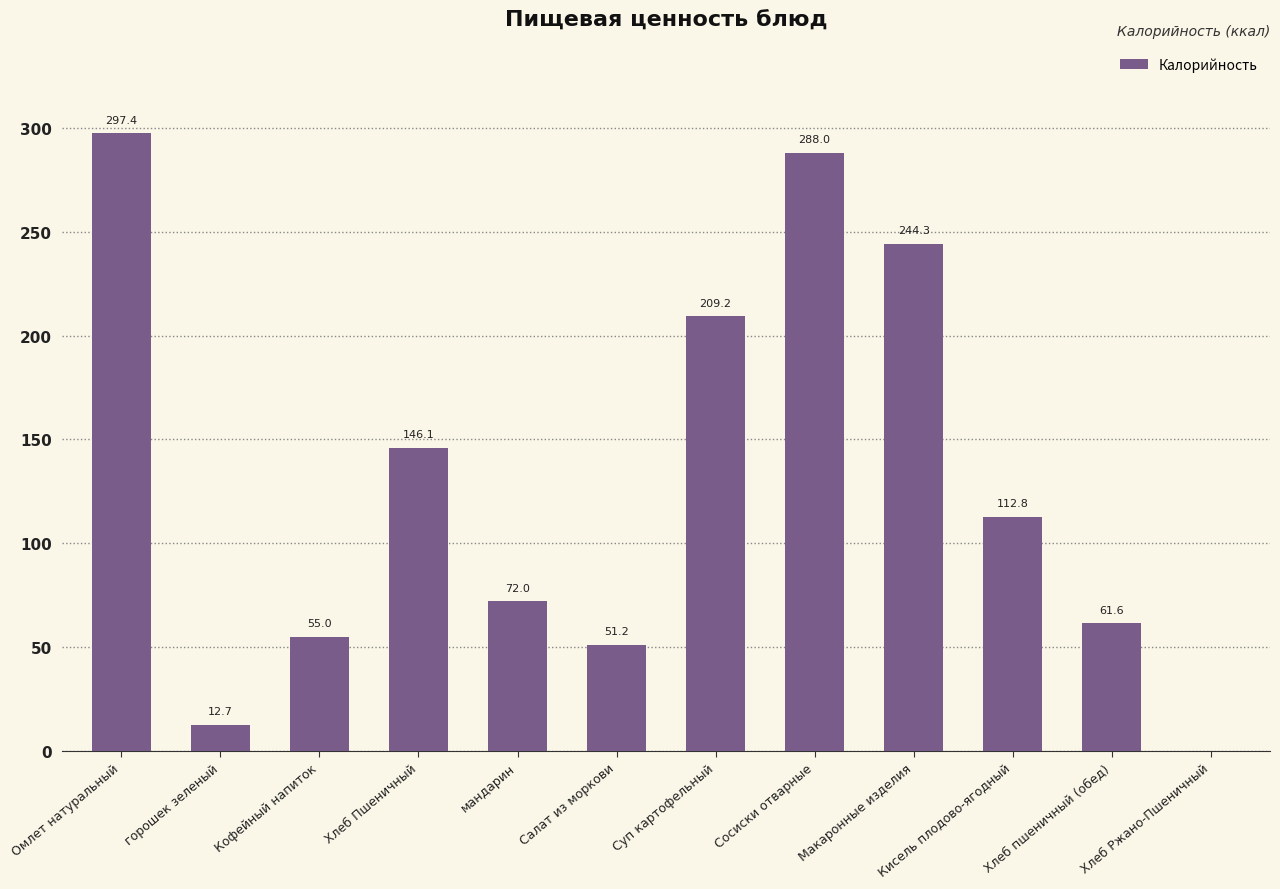

Which has a higher value, Хлеб Ржано-Пшеничный or Кисель плодово-ягодный?

Кисель плодово-ягодный